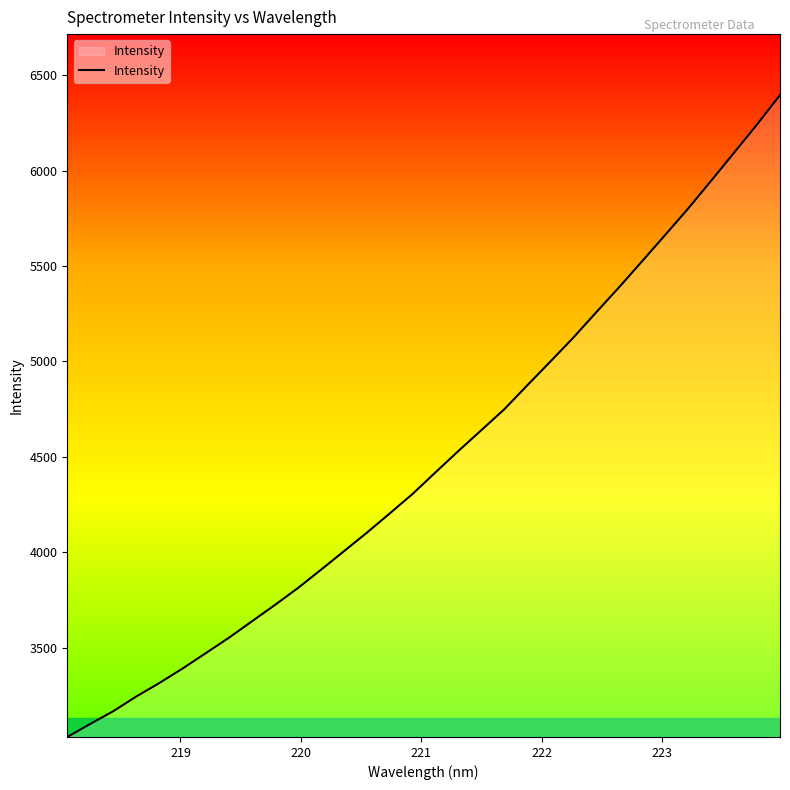

Does the chart have visible grid lines?

No